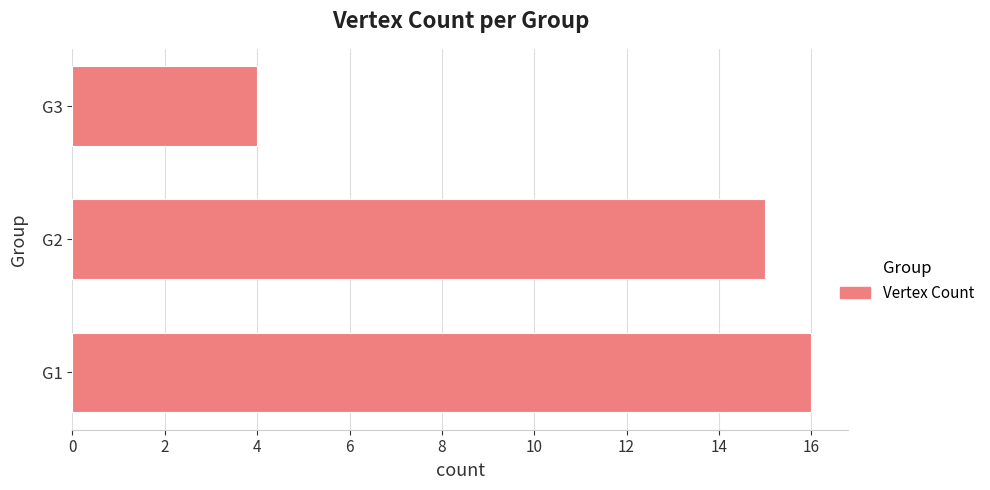

What is the smallest value displayed?

4